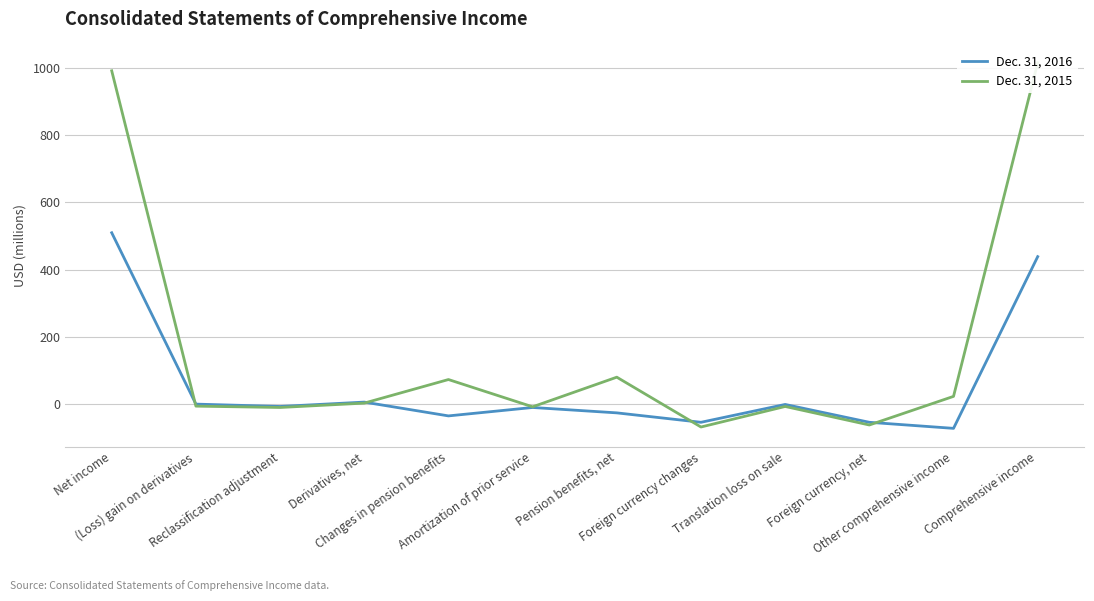

Reading left to right, list all the values displayed in this chart.

Dec. 31, 2016: 510	1	-6	7	-34	-9	-25	-53	0	-53	-71	439
Dec. 31, 2015: 991	-5	-9	4	74	-7	81	-67	-6	-61	24	1015